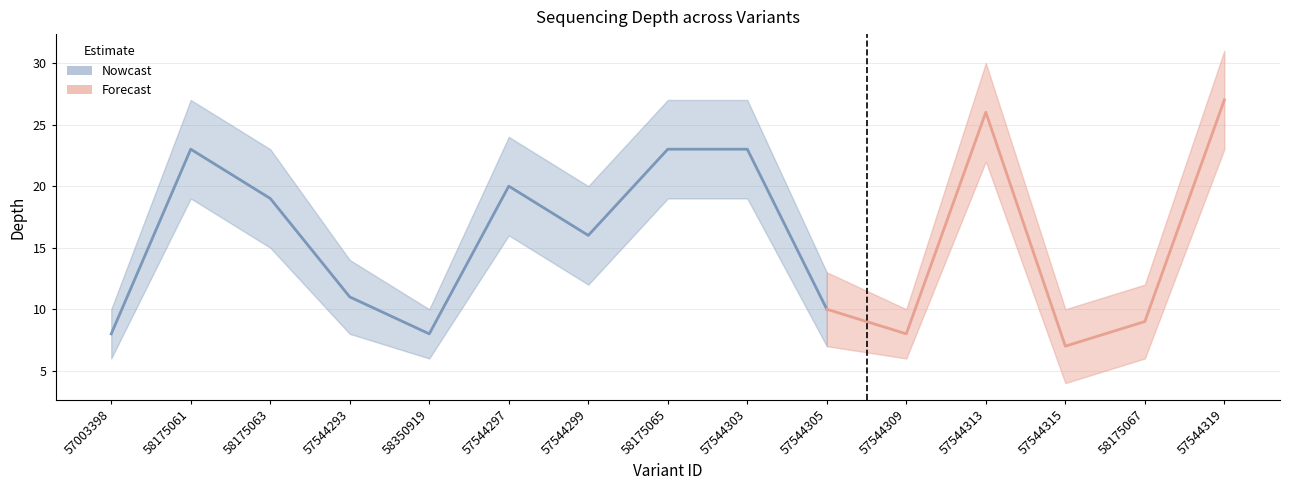

What is the difference between the second highest and minimum values in the depth_upper series?

20